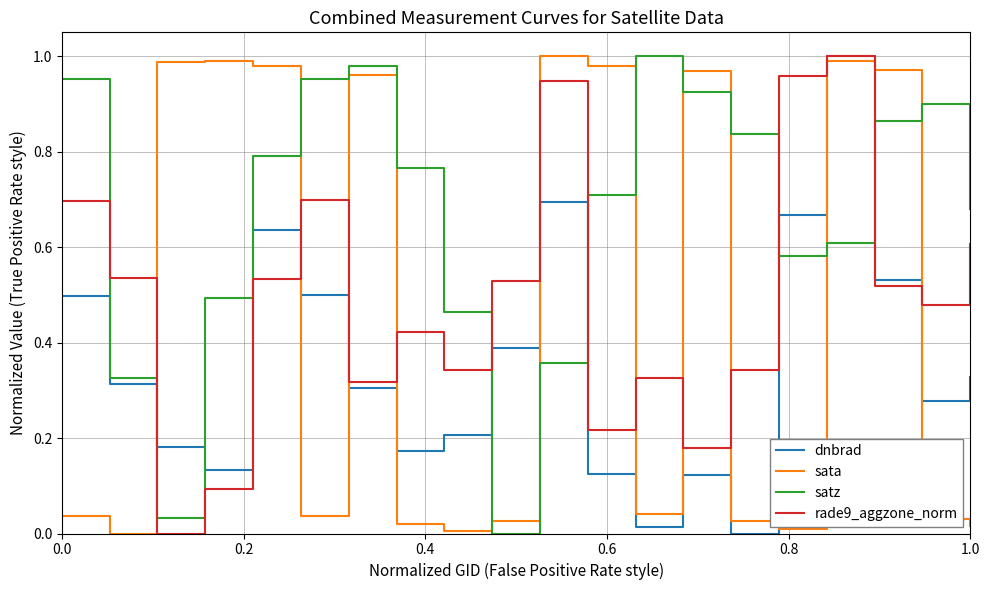

True or false: satz and dnbrad cross at least once.

True